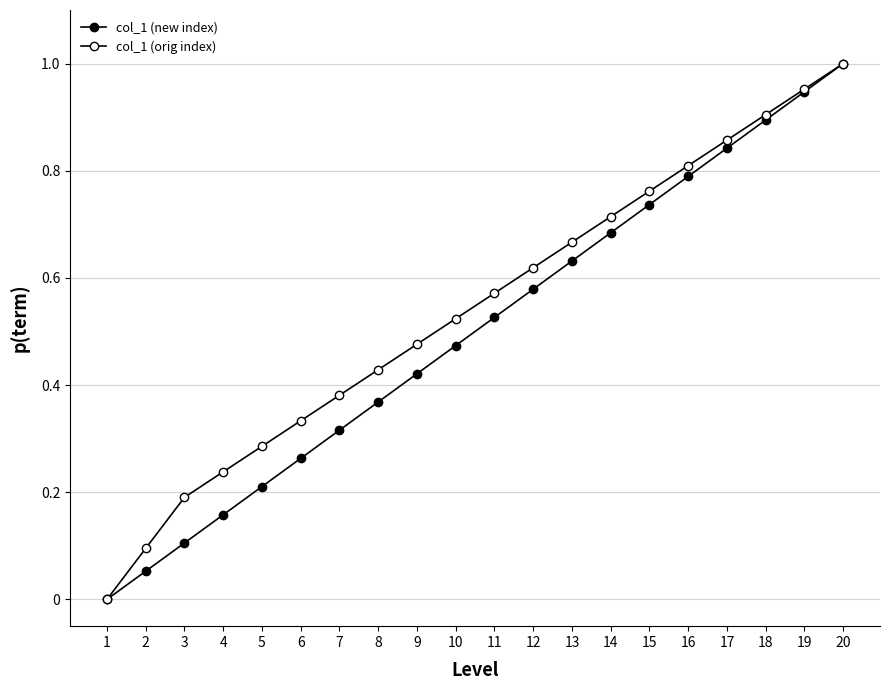

Is it true that col_1 (orig index) equals 0.8 at 10?

False